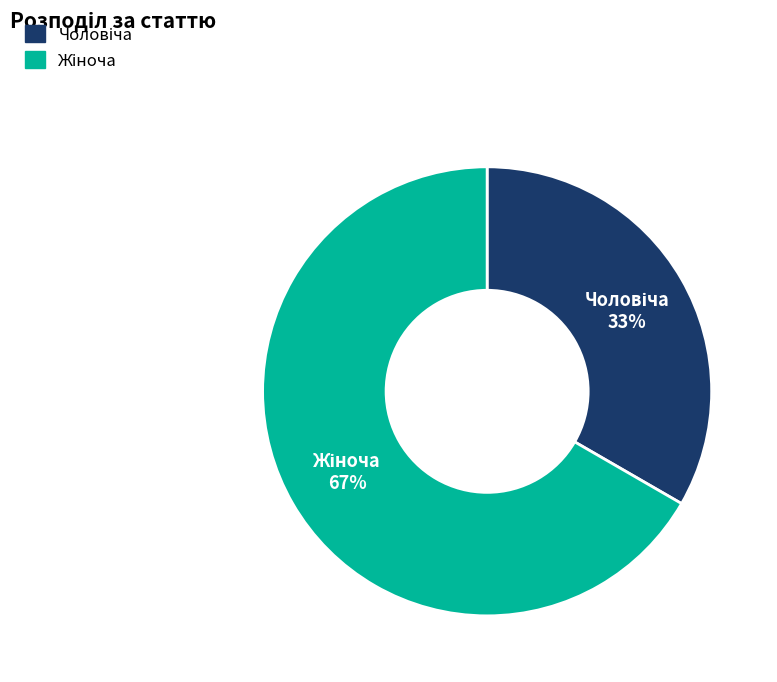

Does any single category account for the majority?

Yes